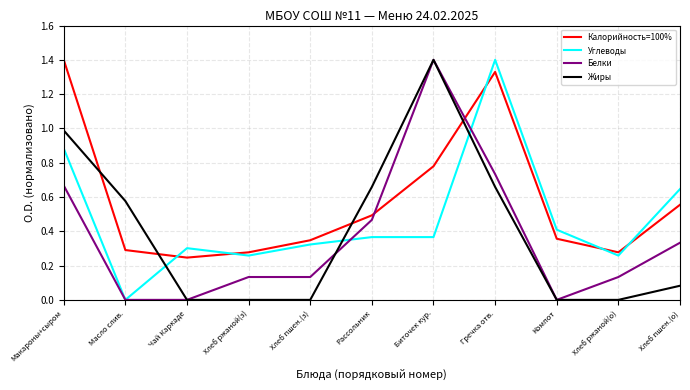

List the series in order of their overall mean, lowest first.

Белки, Жиры, Углеводы, Калорийность=100%